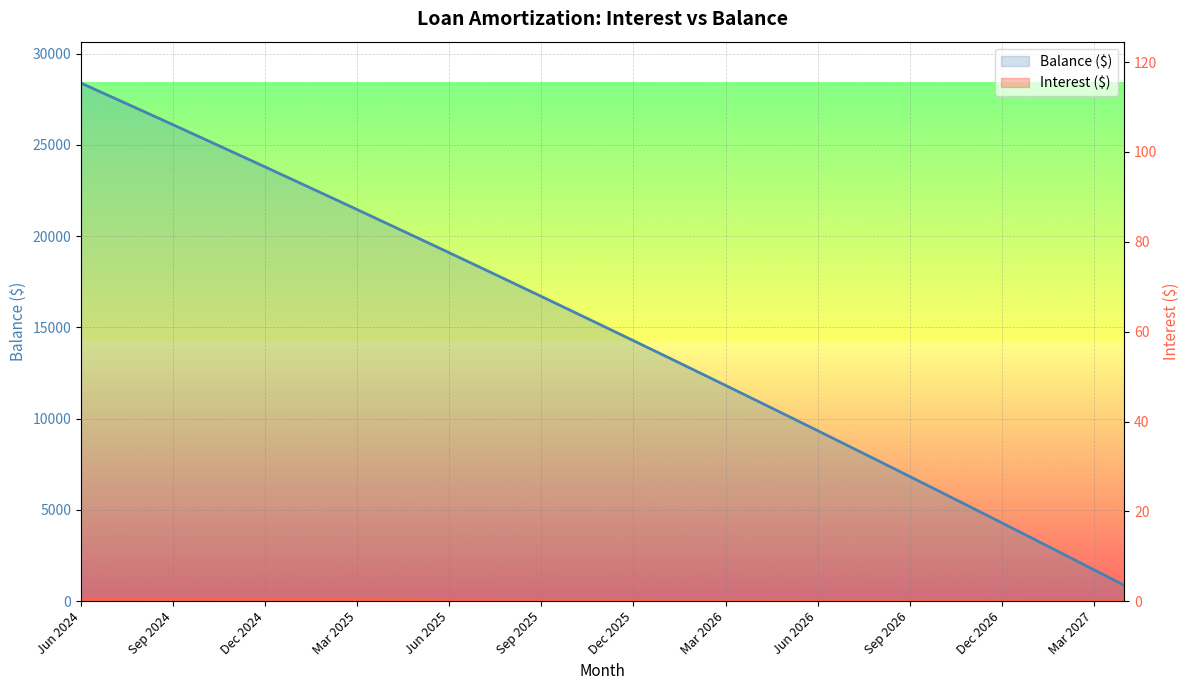

True or false: Balance and Interest intersect in this chart.

False